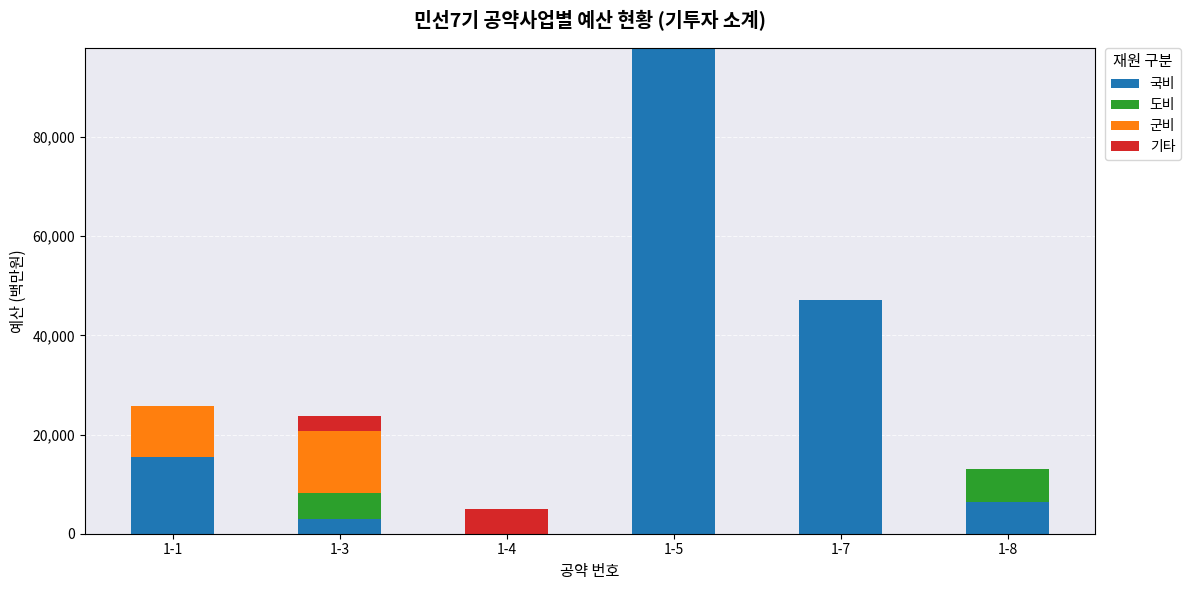

Does the chart contain stacked bars?

Yes